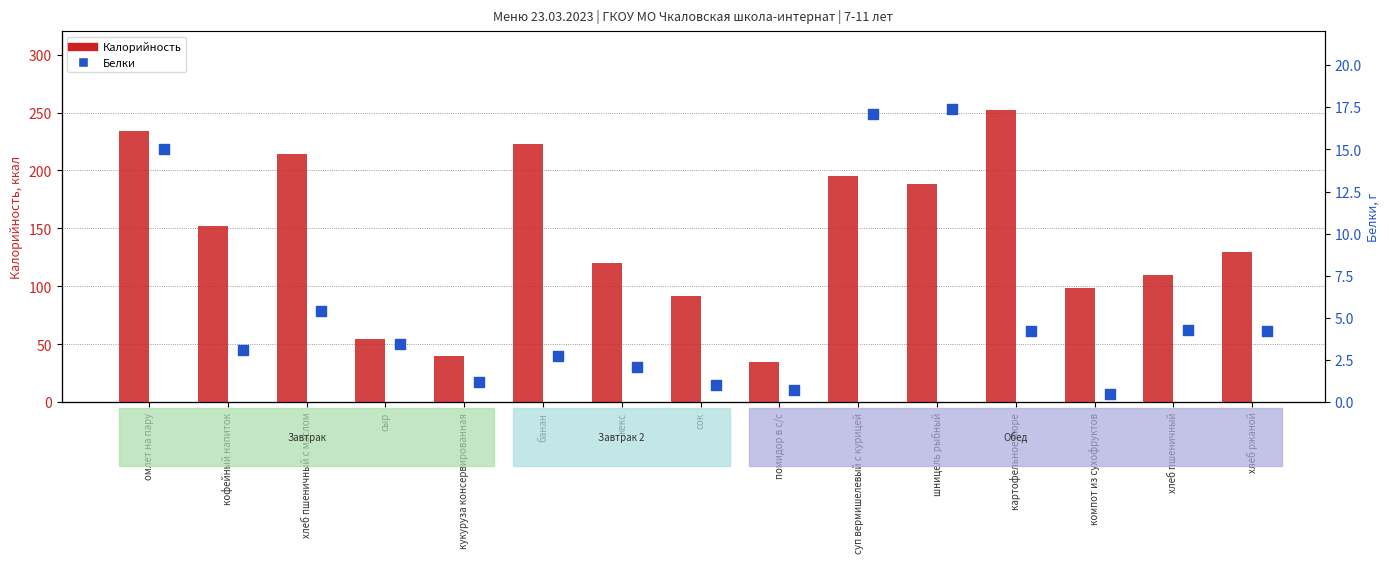

Which series has the largest total across all categories?

Калорийность